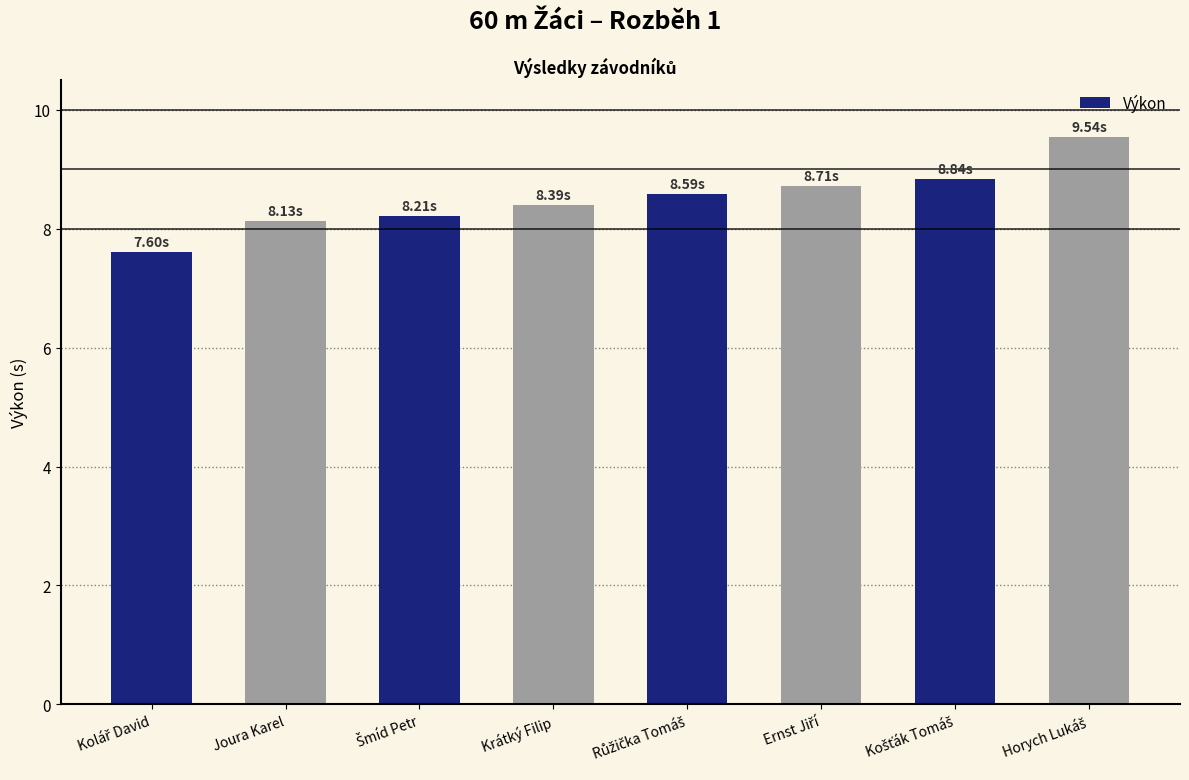

At which label does the data first exceed 8?

Joura Karel